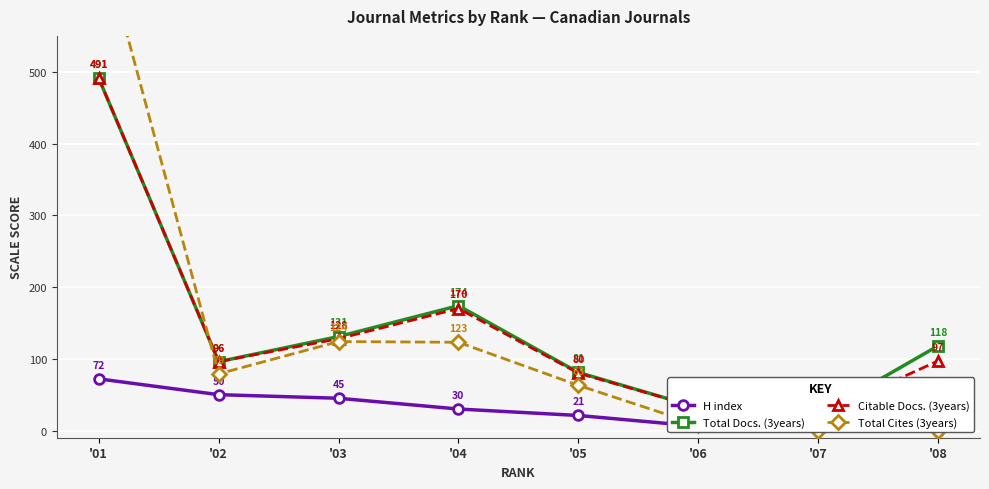

What is the greatest value displayed?

698